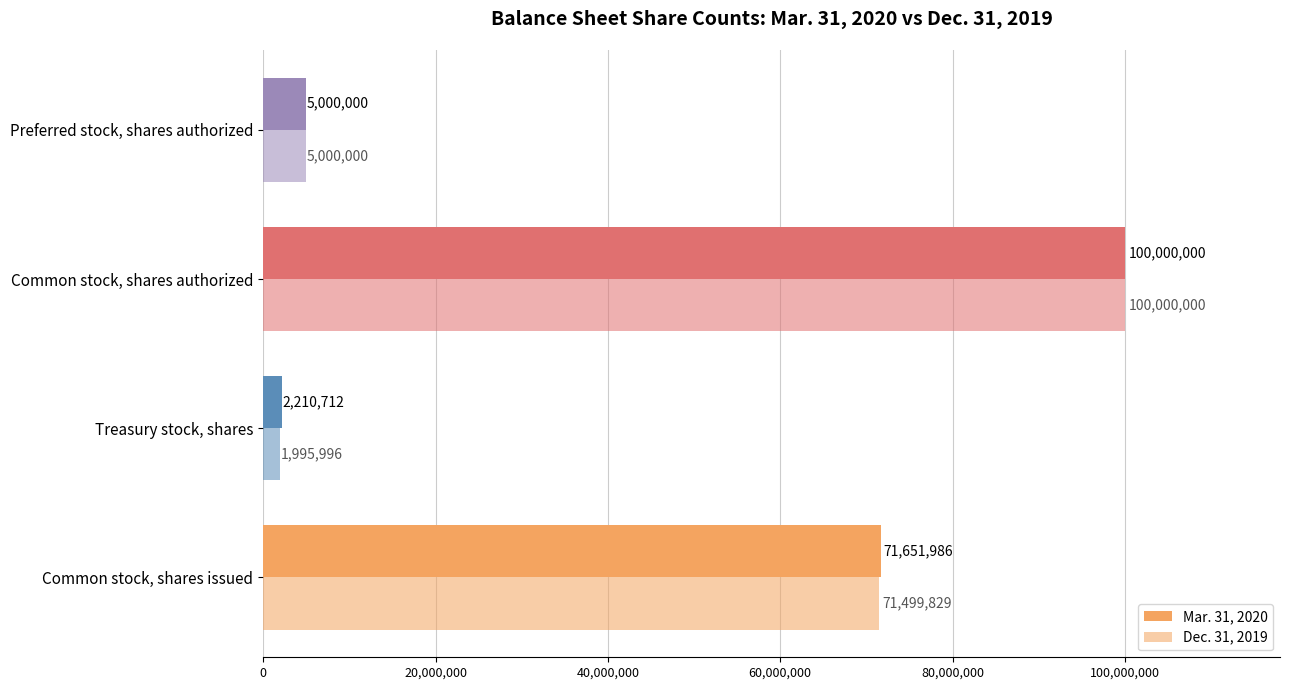

Count the number of data series in this chart.

2